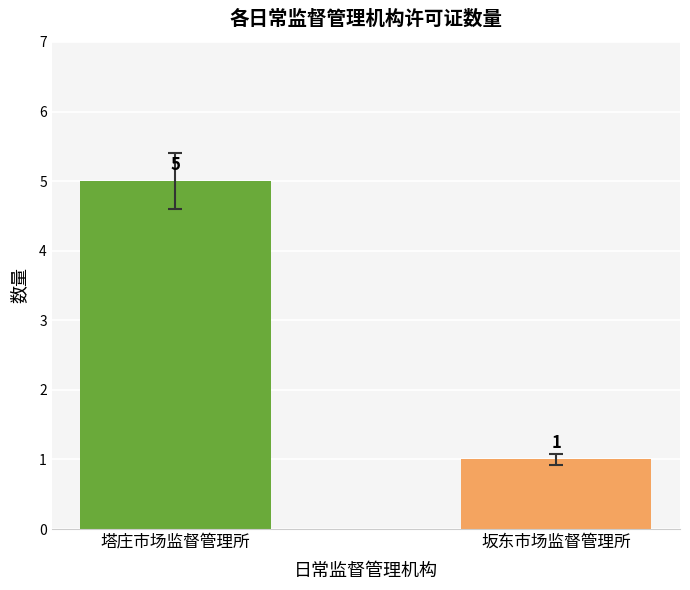

Are the bars grouped side by side (vs. stacked)?

No